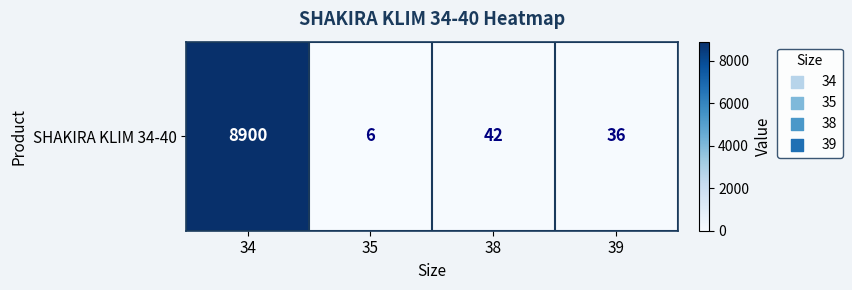

List the labels in order of value, smallest first.

35, 39, 38, 34